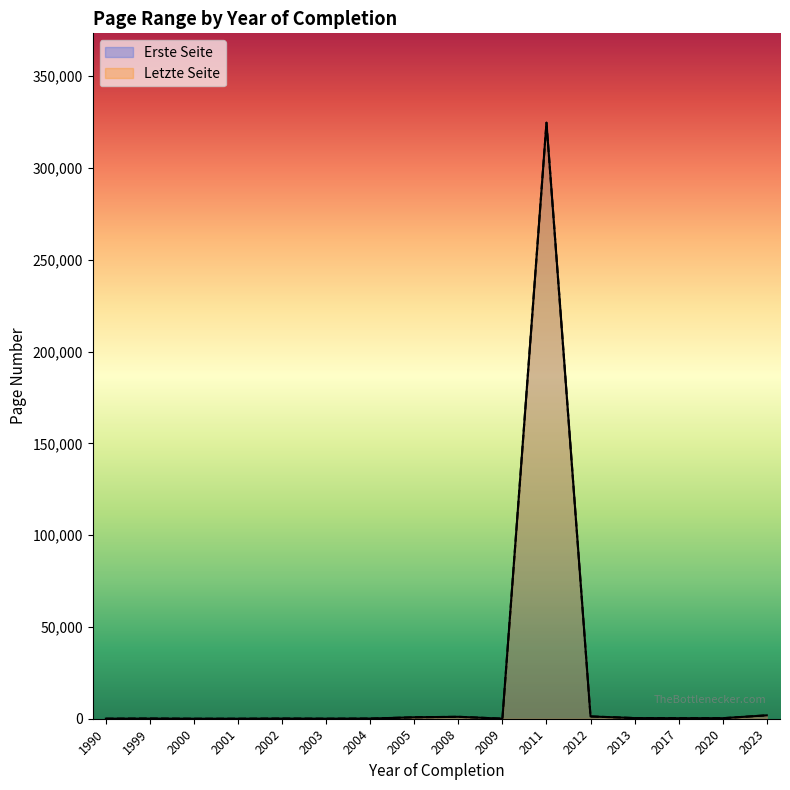

Is the value of Erste Seite at 2003 greater than the value of Letzte Seite at 2017?

No